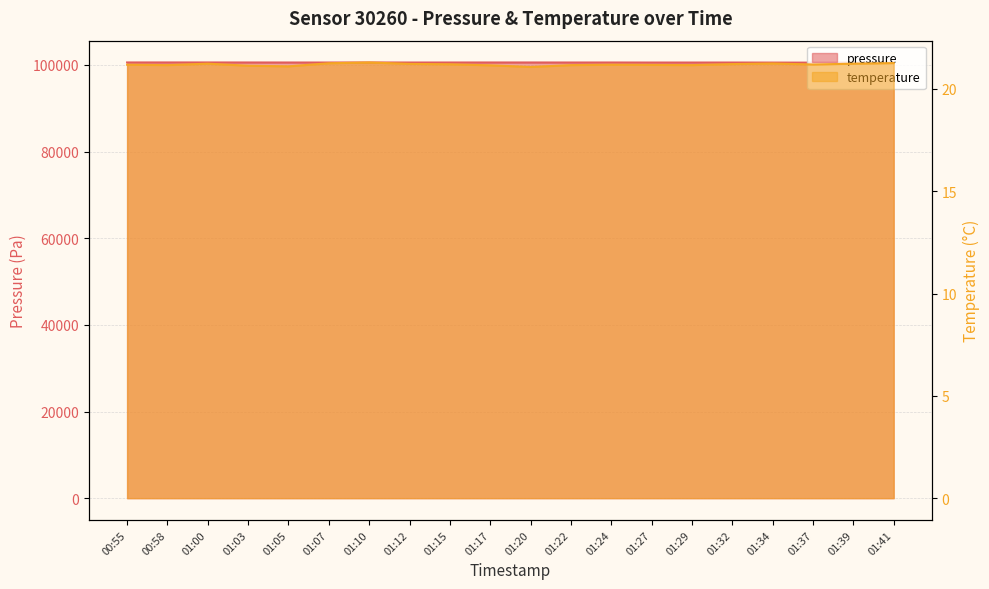

What is the difference between the maximum and minimum values in the temperature series?

0.2